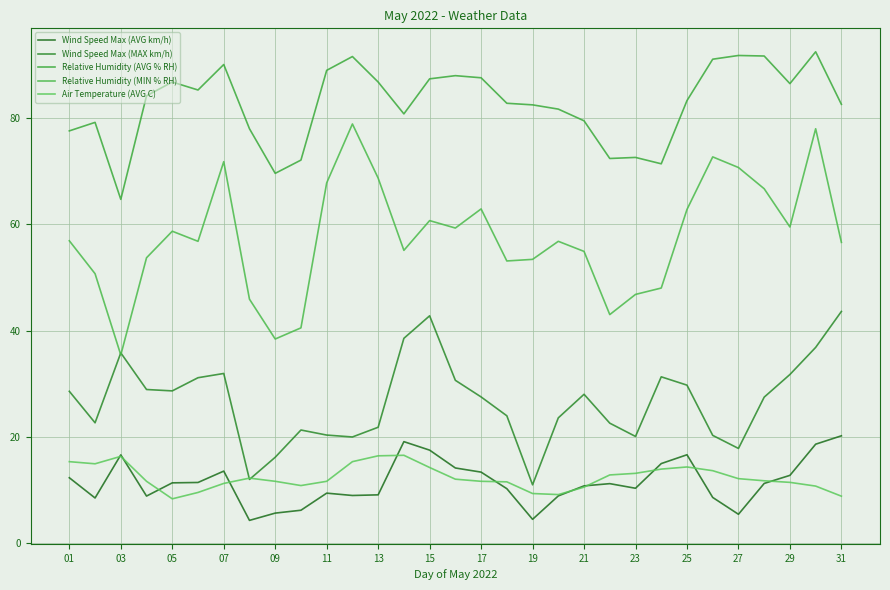

Does the chart have visible grid lines?

Yes